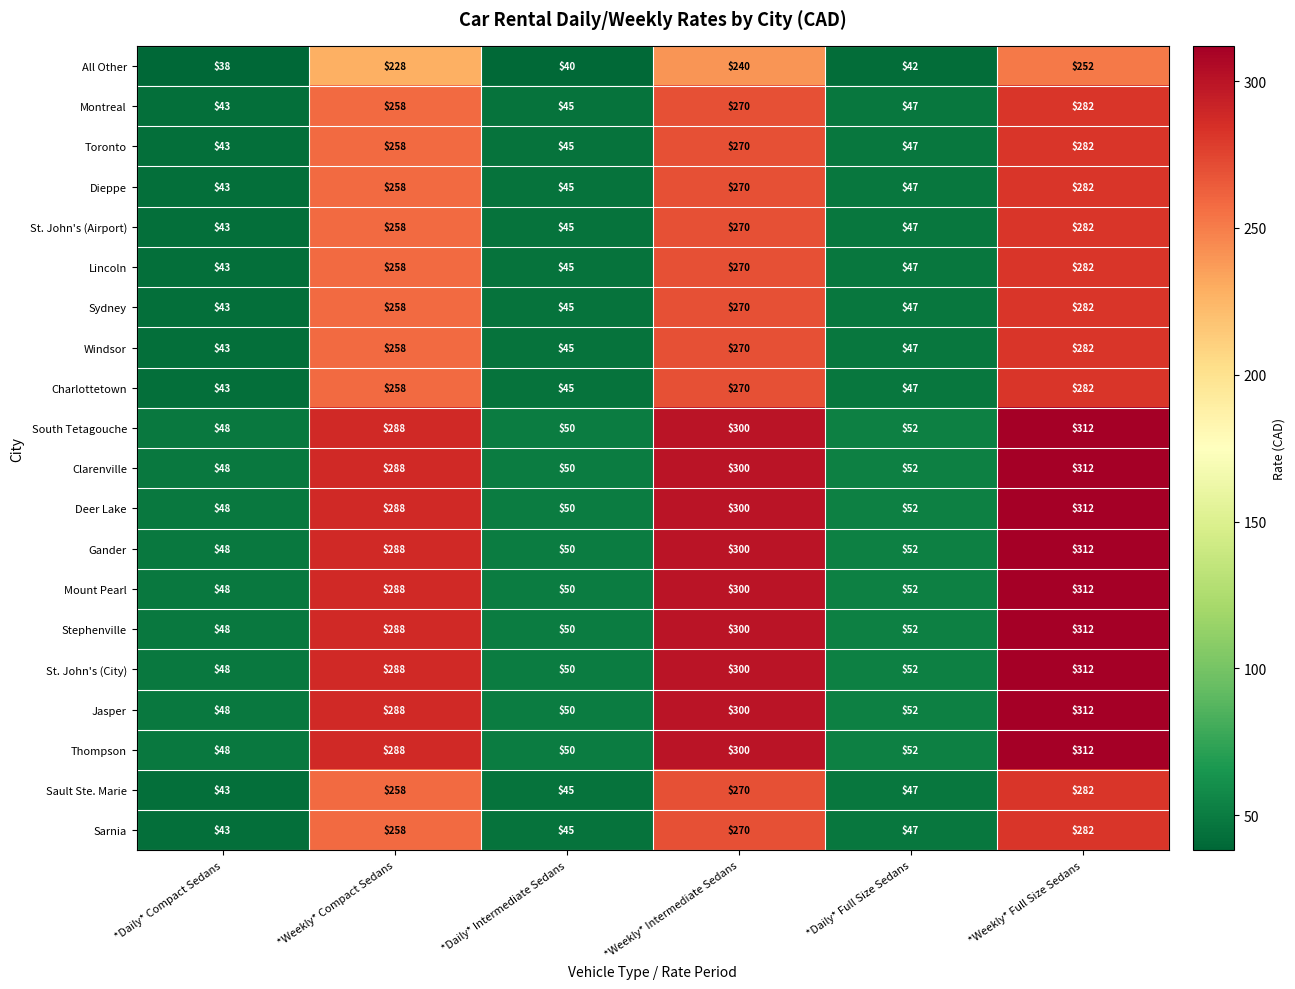

List the labels in order of All Other value, smallest first.

*Daily* Compact Sedans, *Daily* Intermediate Sedans, *Daily* Full Size Sedans, *Weekly* Compact Sedans, *Weekly* Intermediate Sedans, *Weekly* Full Size Sedans